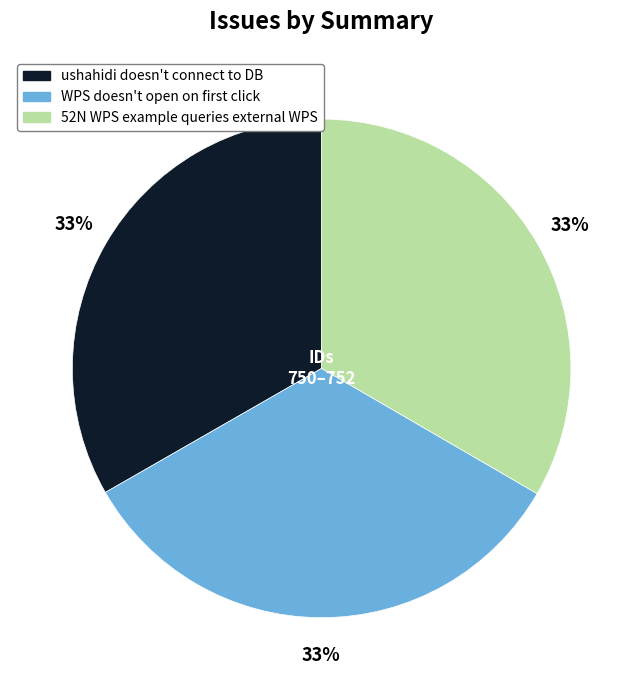

Is there a majority slice in this chart?

No